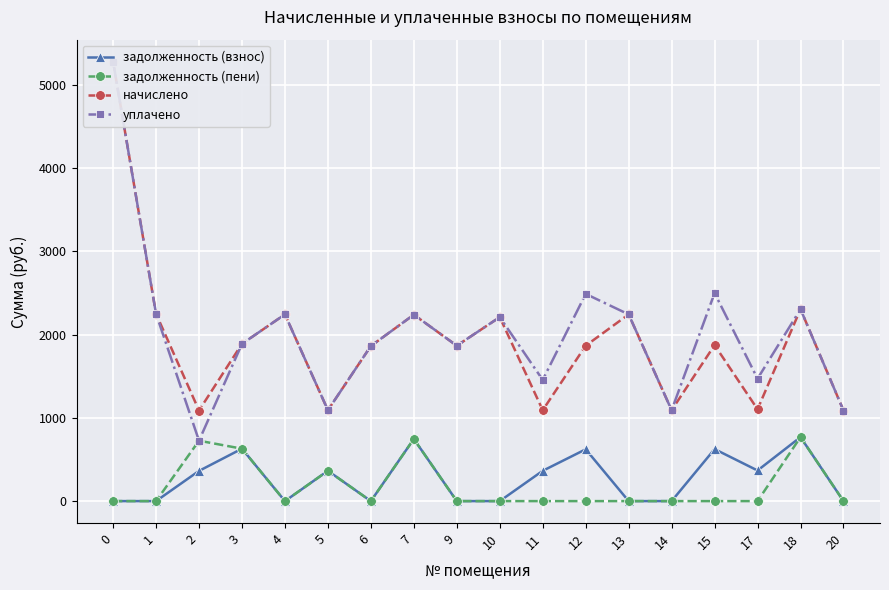

Is the value of задолженность (пени) at 0 greater than the value of задолженность (взнос) at 18?

No